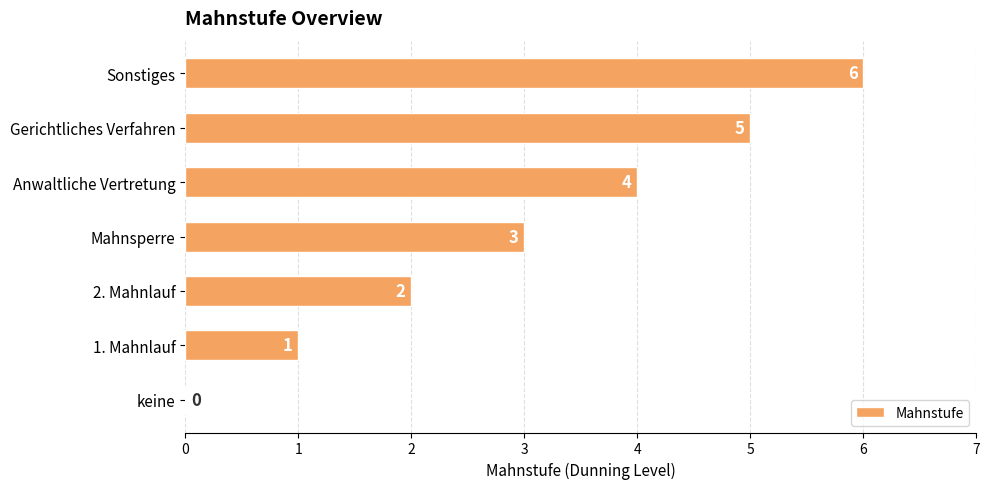

How many distinct data groups are displayed?

1